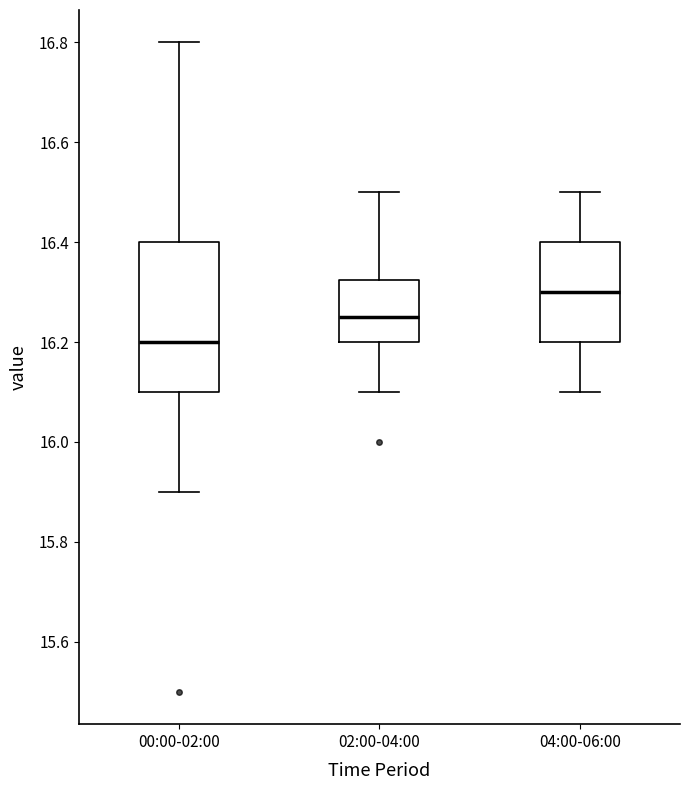

Which box has the lowest median line?

00:00-02:00